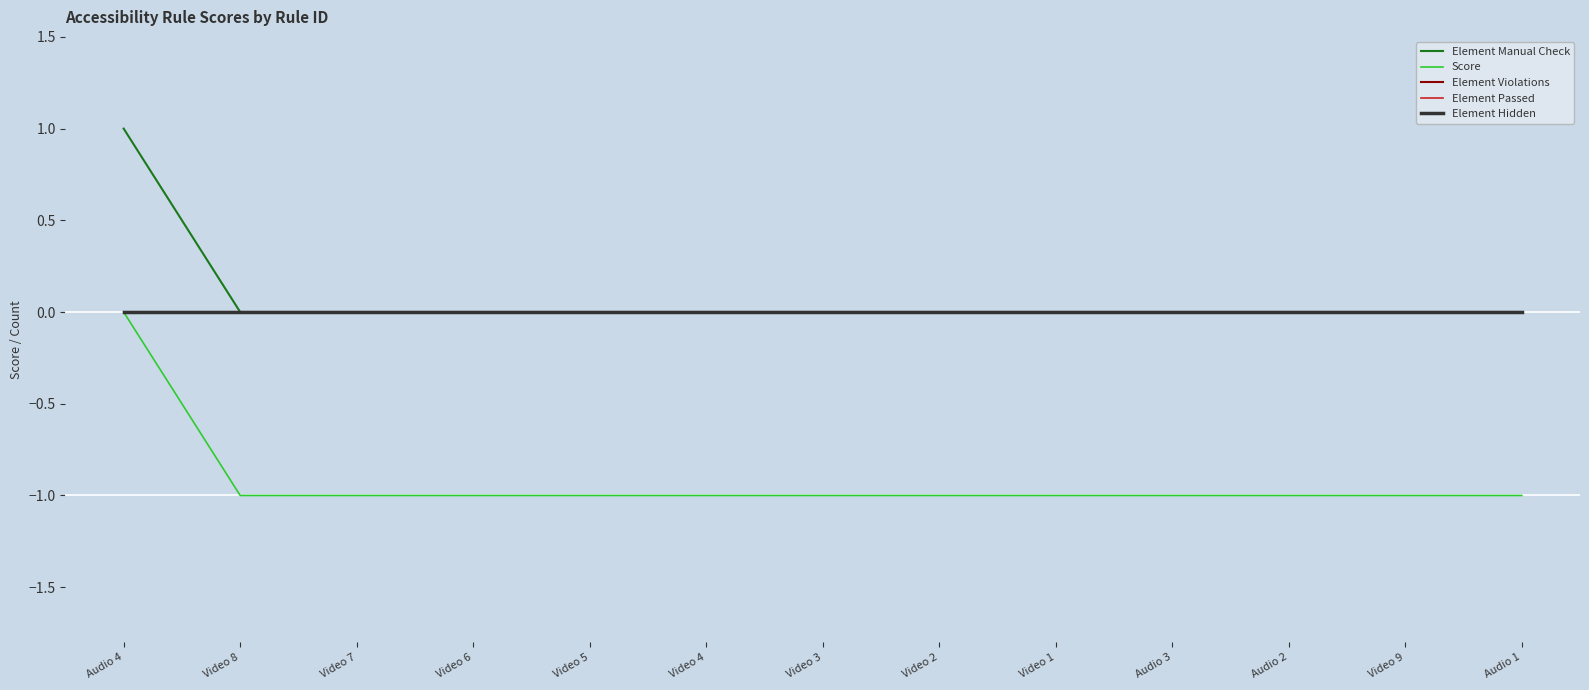

Read the Score value at Video 3.

-1